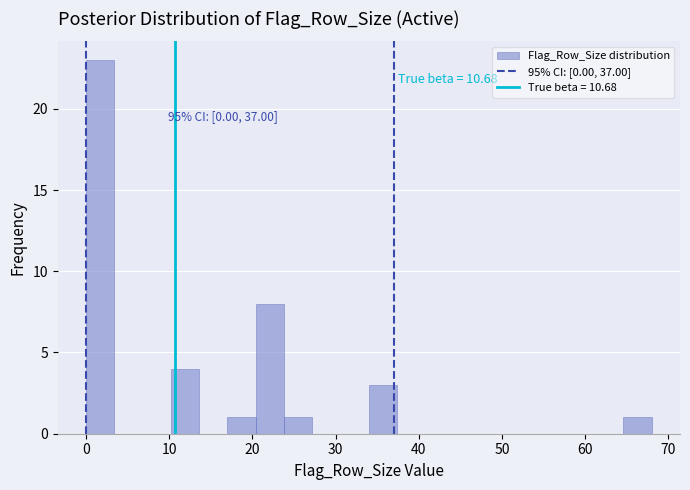

Around what value on the x-axis is the tallest bar? Give the approximate position of its centre, as read against the axis.

2